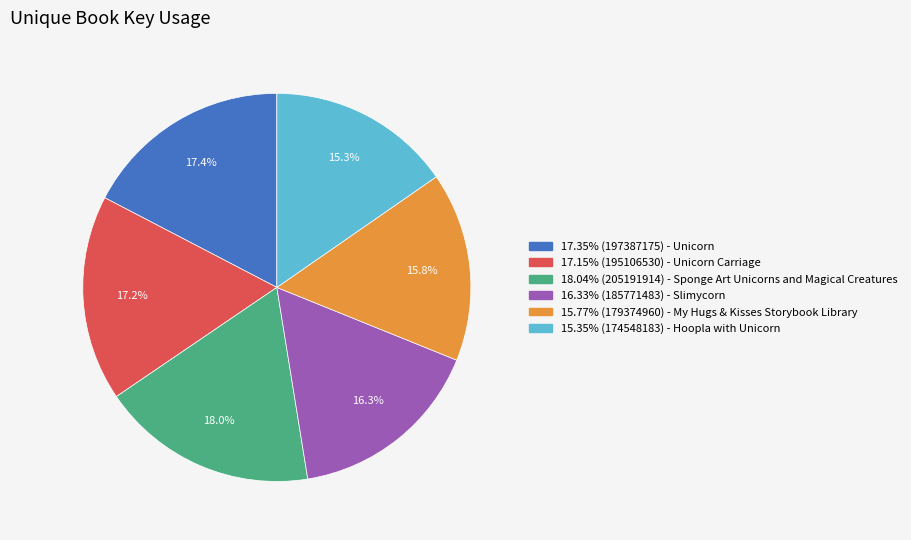

Is there a majority slice in this chart?

No